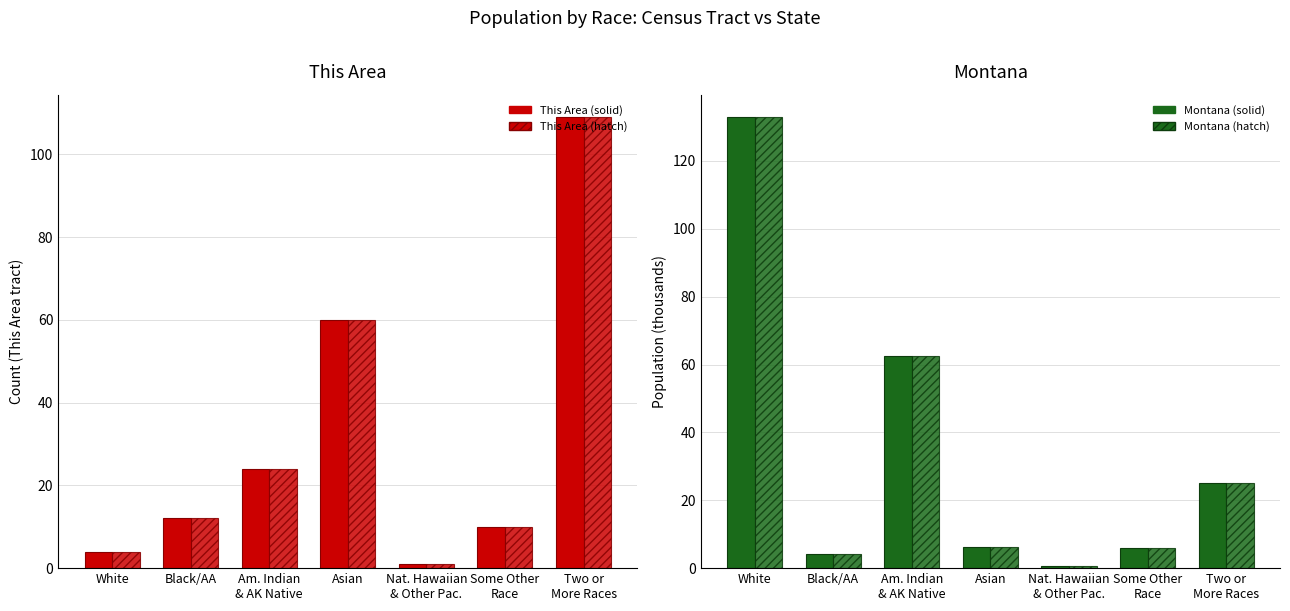

Rank the categories by Montana (alt) value from highest to lowest.

White, Am. Indian
& AK Native, Two or
More Races, Asian, Some Other
Race, Black/AA, Nat. Hawaiian
& Other Pac.